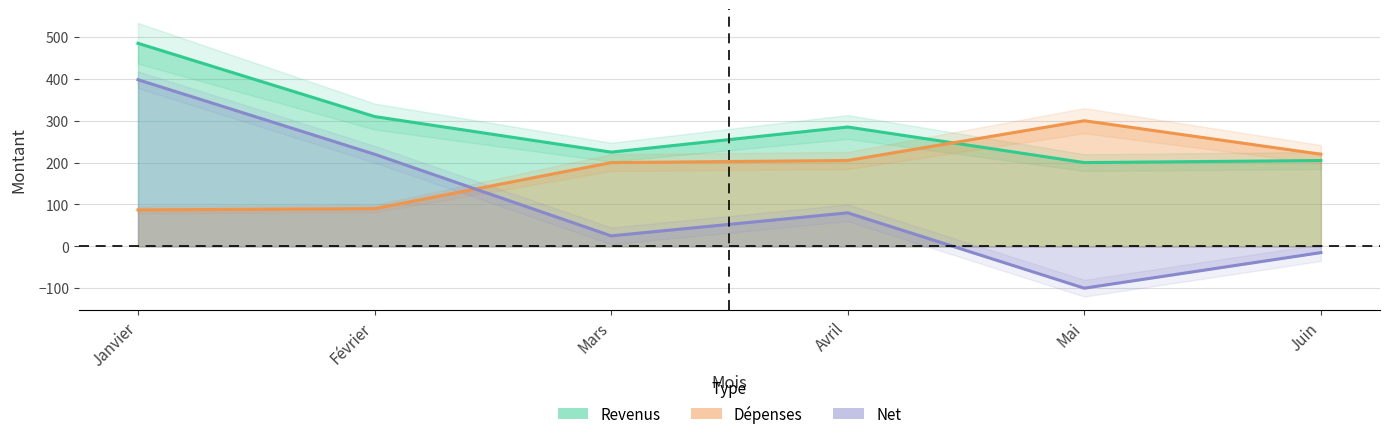

What position from the left is Avril?

4